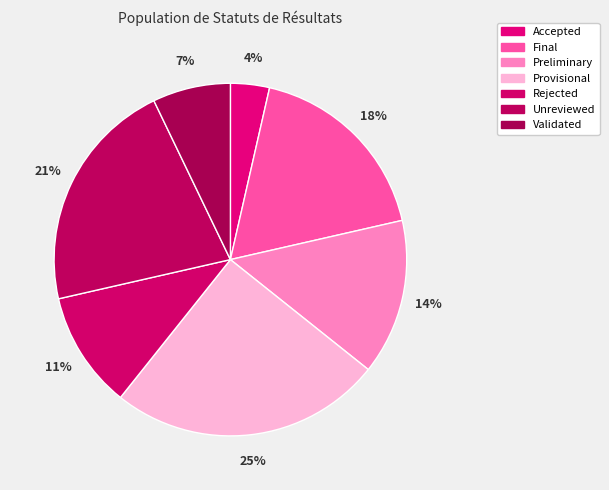

To the nearest percent, what percentage of the pie is Unreviewed?

21%